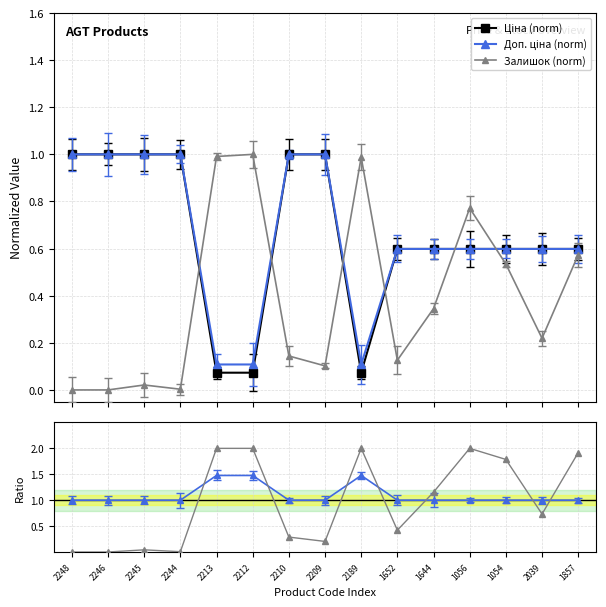

After their last crossing, which series has the higher values: Залишок (norm) or Доп. ціна (norm)?

Доп. ціна (norm)